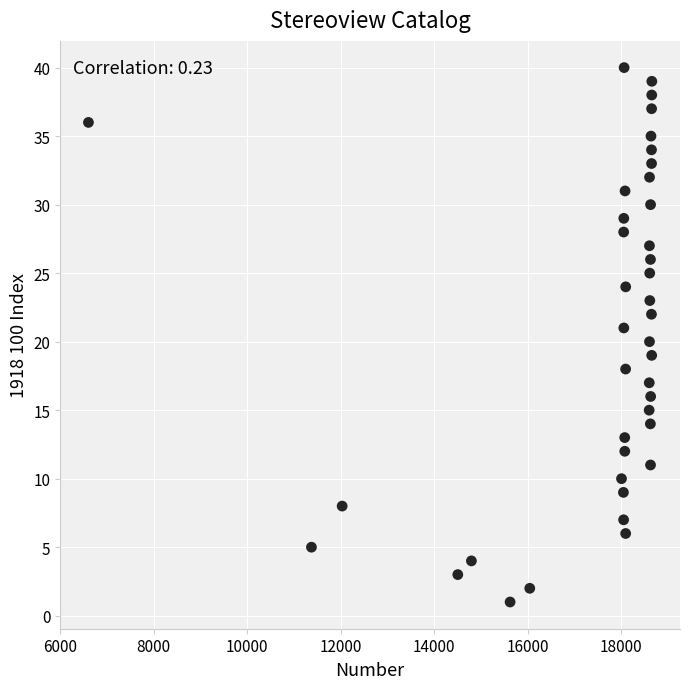

What is the range of Y values (max minus min)?

39